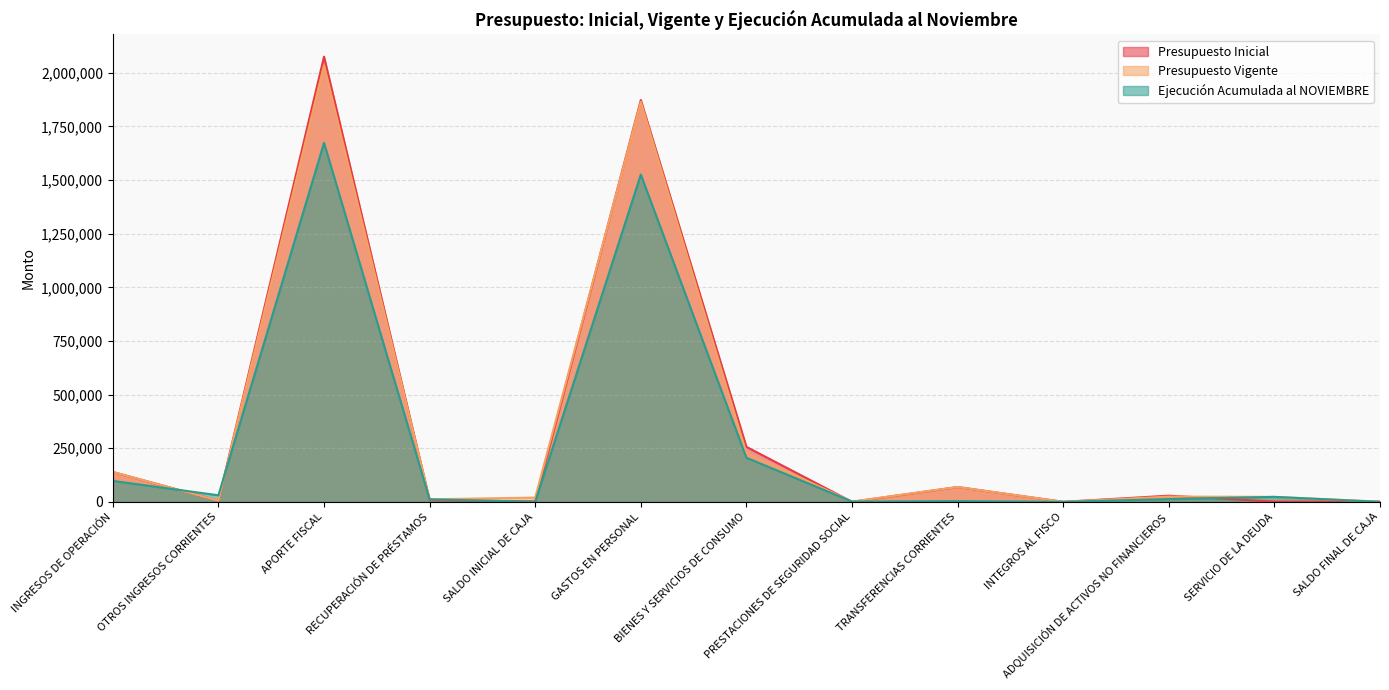

At which category does Ejecución Acumulada al NOVIEMBRE reach its first local peak?

APORTE FISCAL